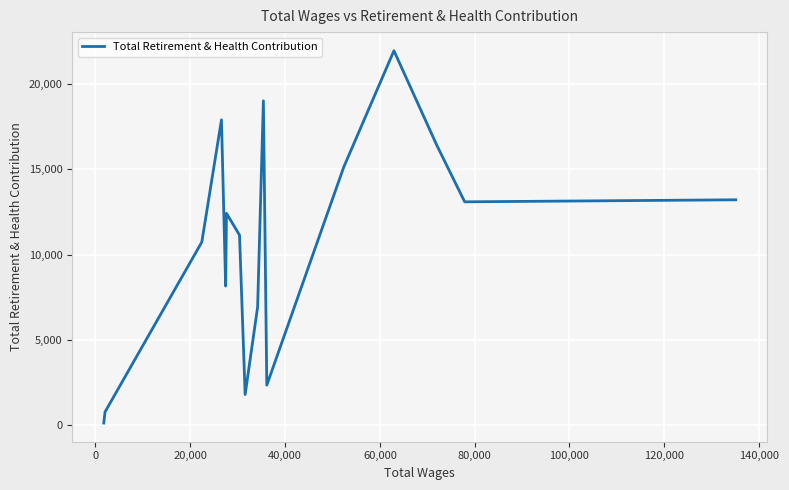

What is the maximum value shown in the chart?

21942